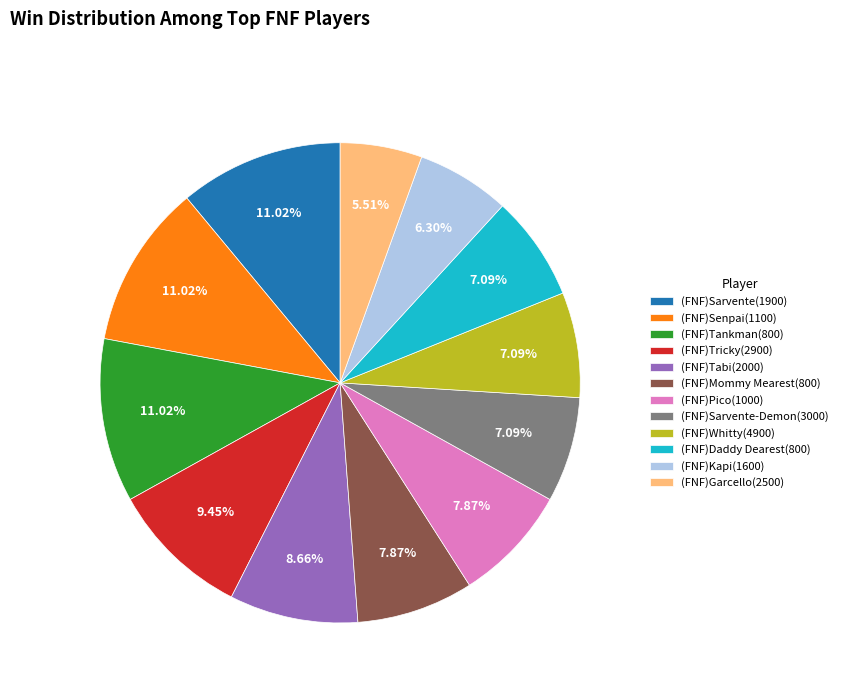

The (FNF)Tabi(2000) slice represents 3% of the pie. True or false?

False